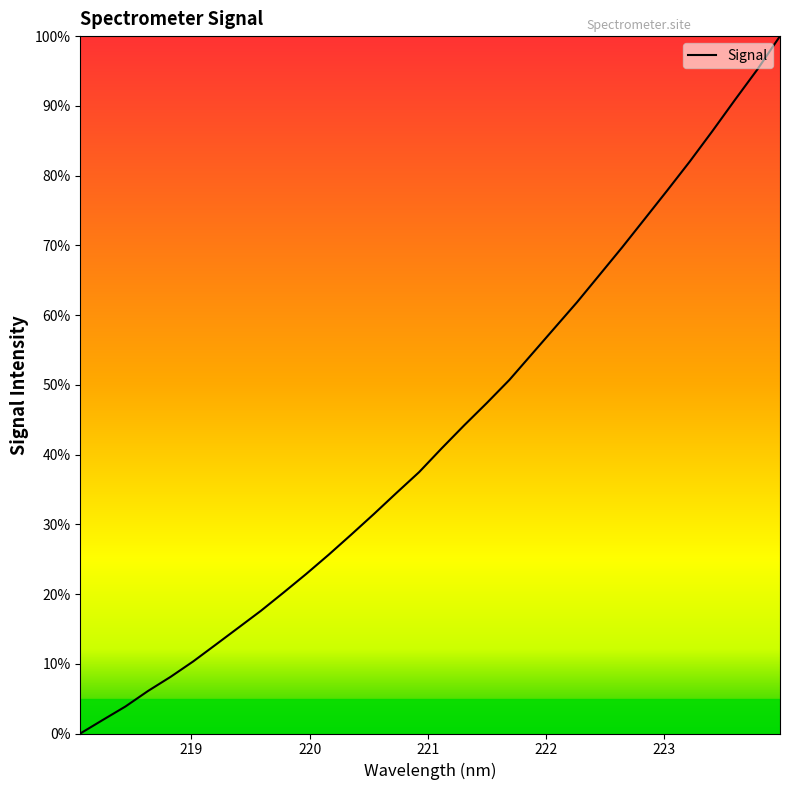

True or false: the data has more than 2 interior local peaks.

False